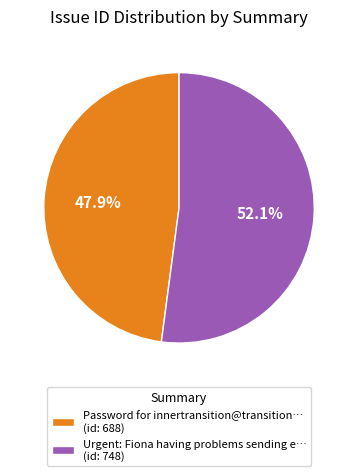

What is the ratio of the value at Urgent: Fiona having problems sending e… (id: 748) to the value at Password for innertransition@transition… (id: 688)?

1.1